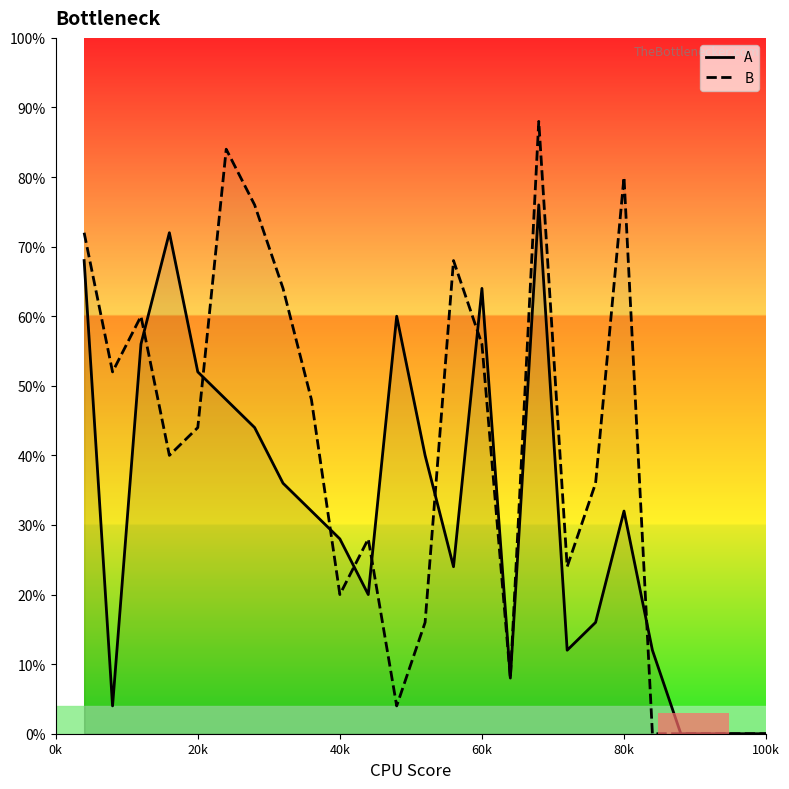

Is this an area chart (filled region under the line)?

No